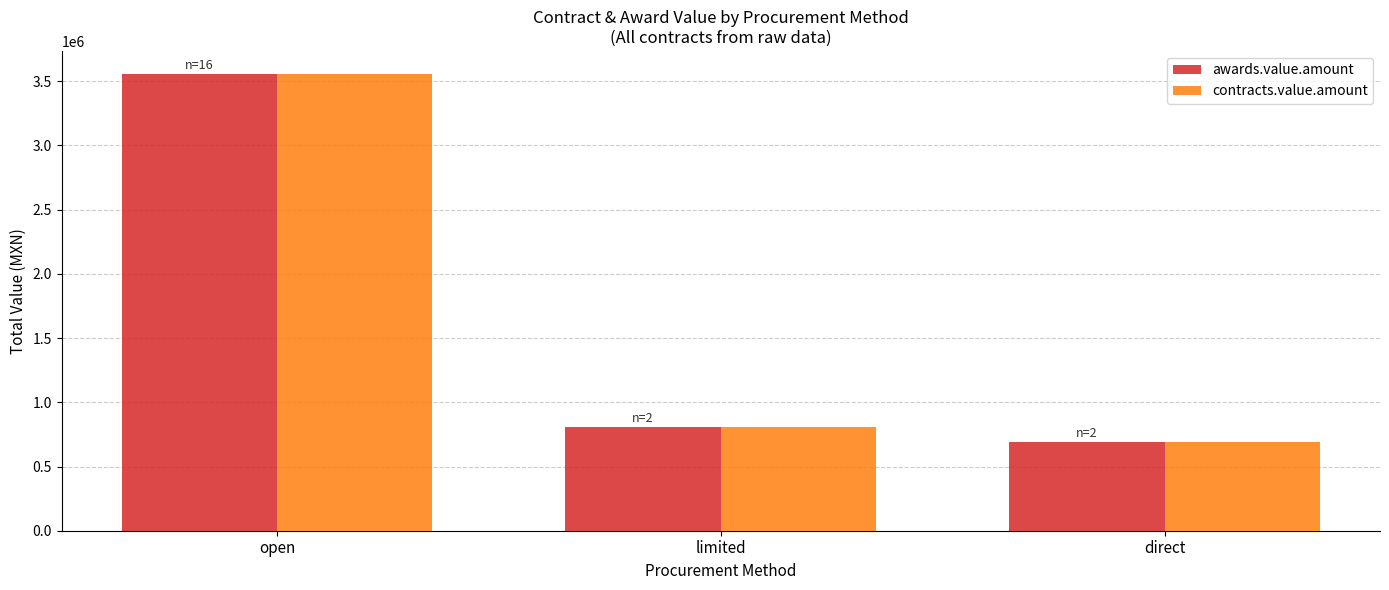

True or false: awards.value.amount has a value of 690950.0 at direct.

True